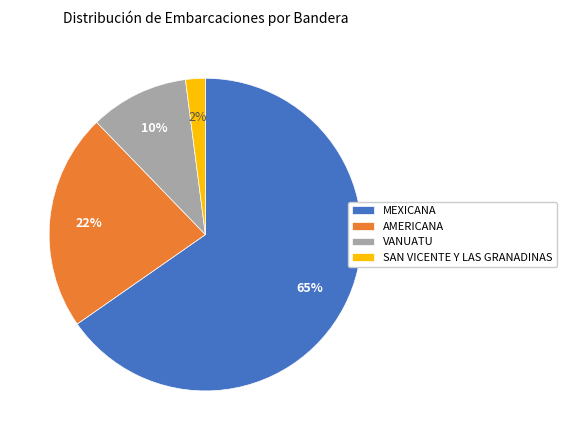

Rank the categories by value from lowest to highest.

SAN VICENTE Y LAS GRANADINAS, VANUATU, AMERICANA, MEXICANA